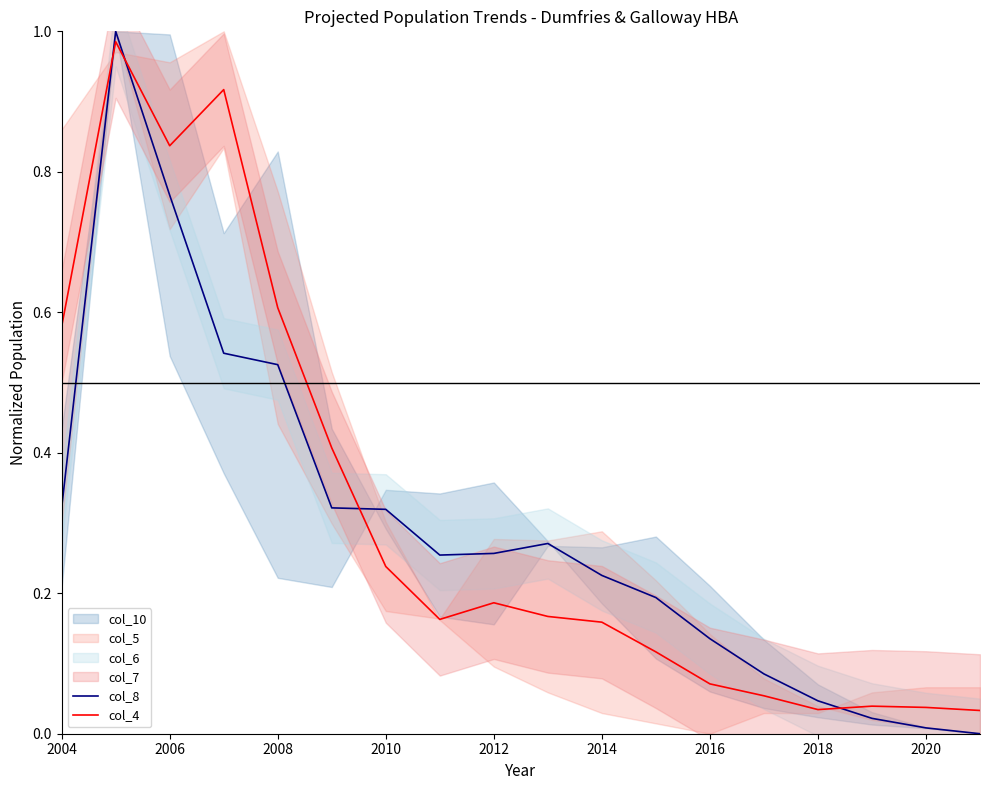

Which series ends up on top after the final intersection of col_4 and col_8?

col_4